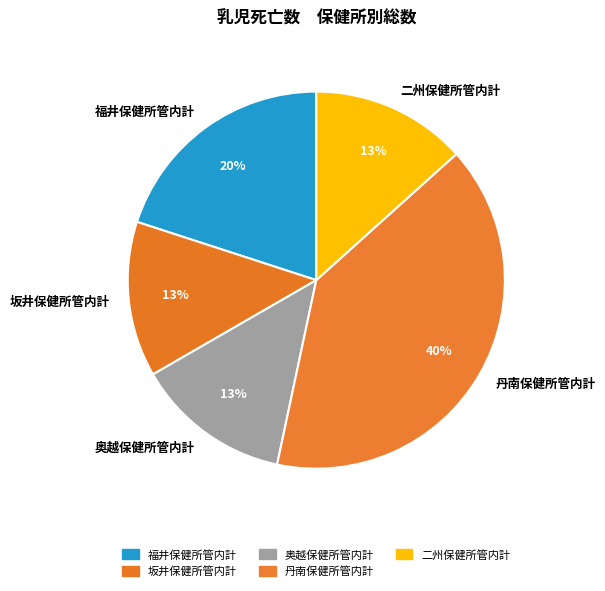

Between 福井保健所管内計 and 丹南保健所管内計, which is larger?

丹南保健所管内計